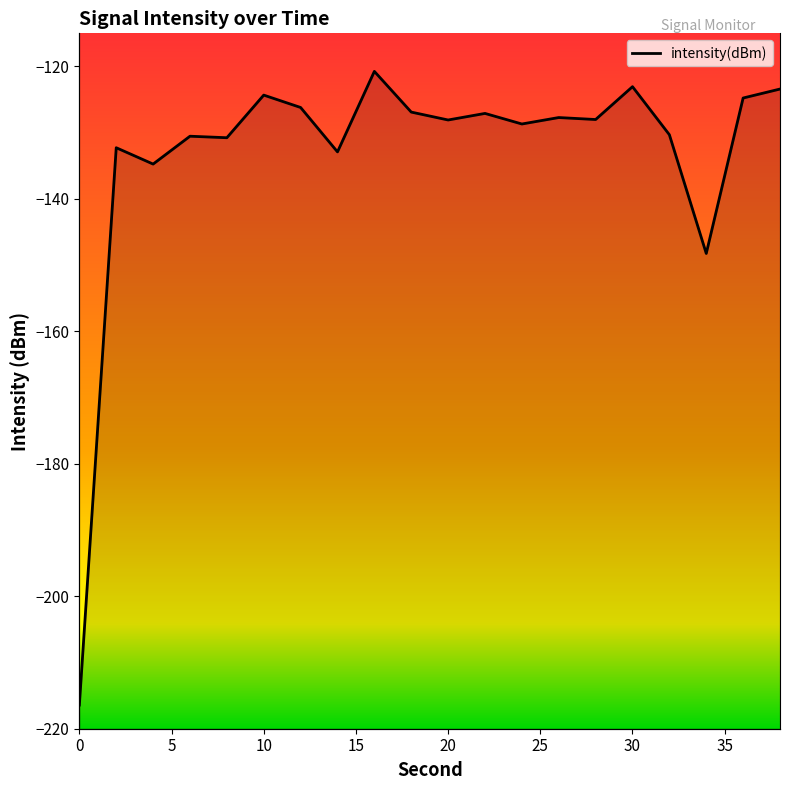

Which has a higher value, 22 or 18?

18